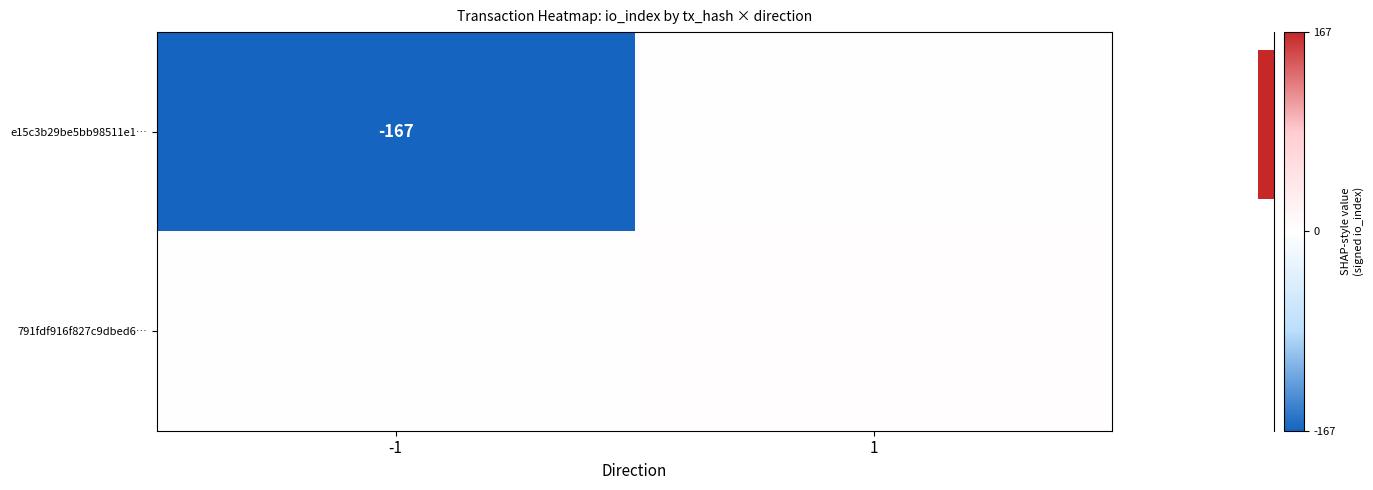

The 791fdf916f827c9dbed6… series shows 2 at 1. True or false?

False